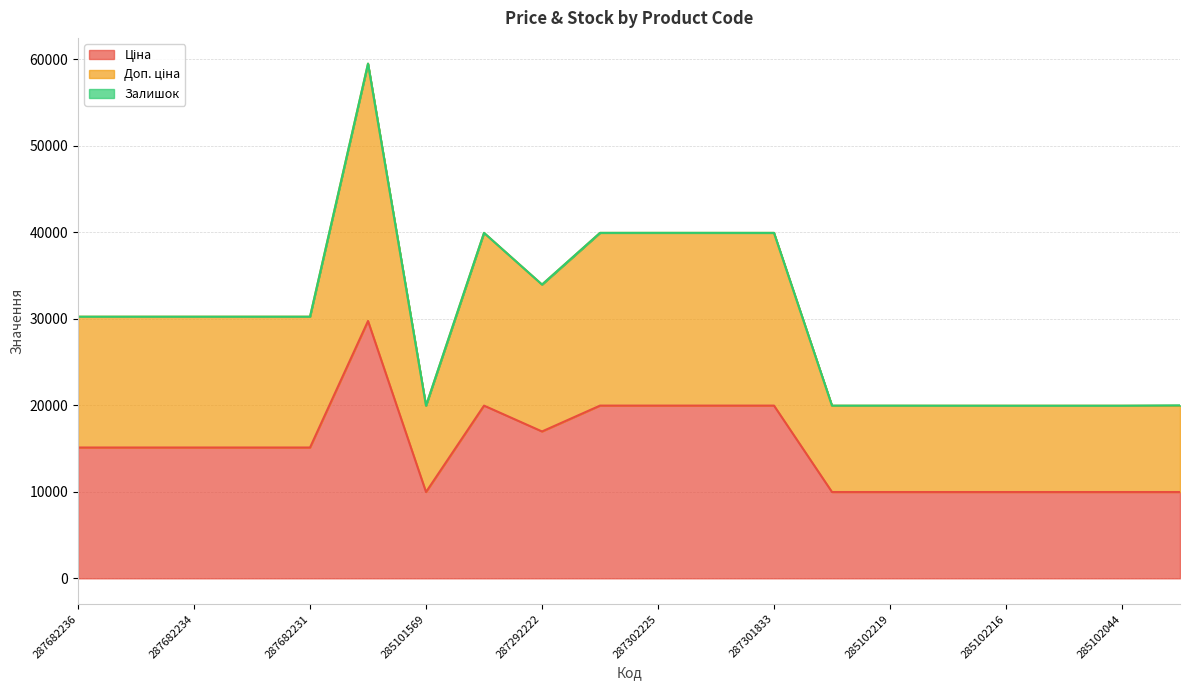

Does the chart have visible grid lines?

Yes